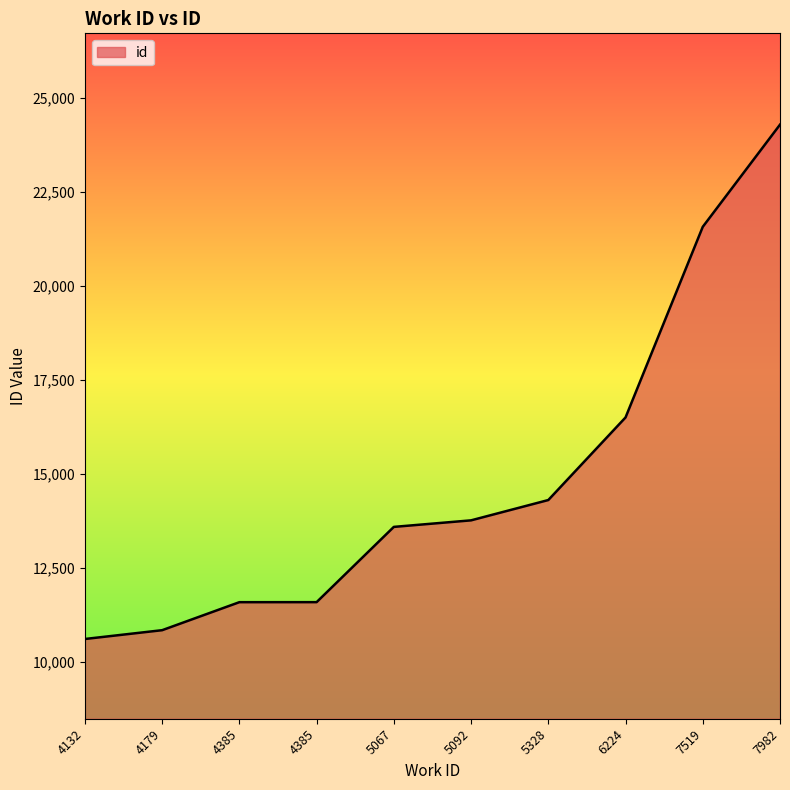

Is this an area chart (filled region under the line)?

Yes